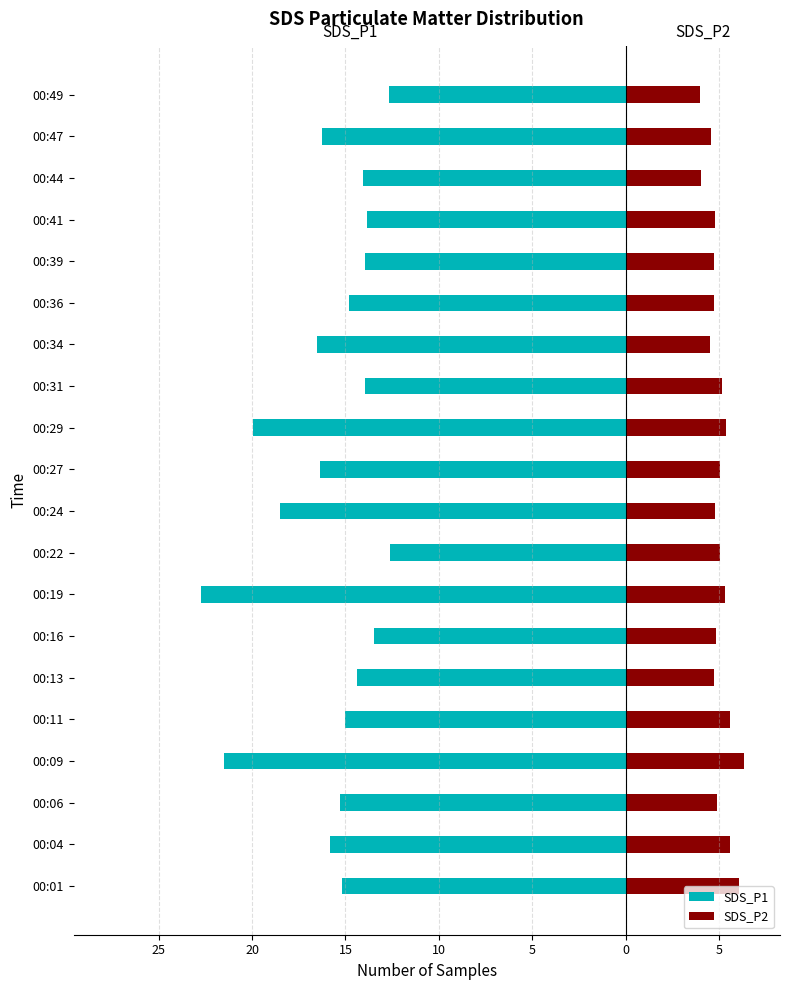

What is the smallest value displayed?

-22.7